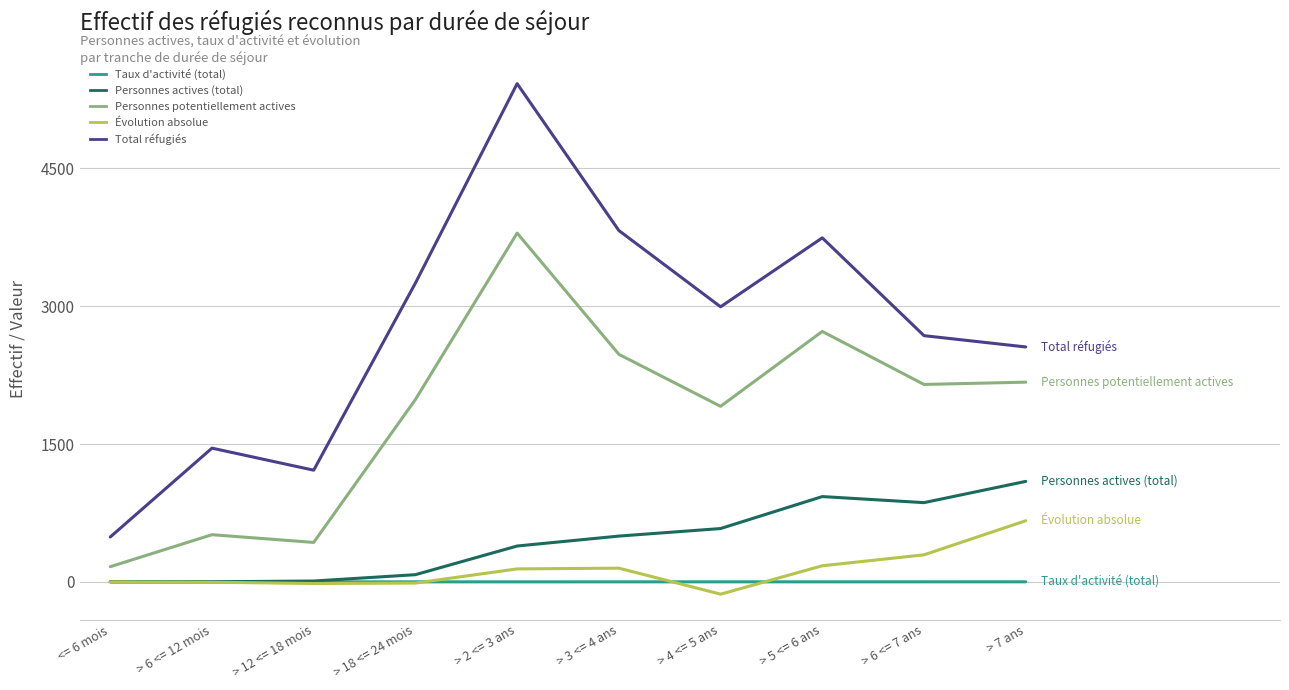

What is the difference between the maximum and minimum values in the Personnes actives (total) series?

1092.0